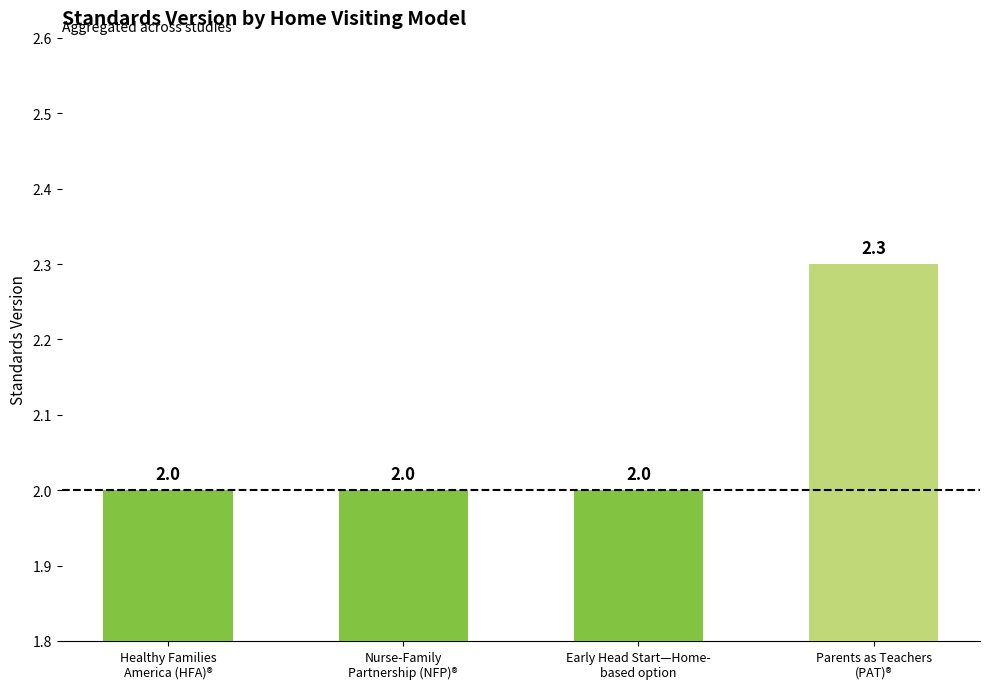

What is the smallest value displayed?

2.0